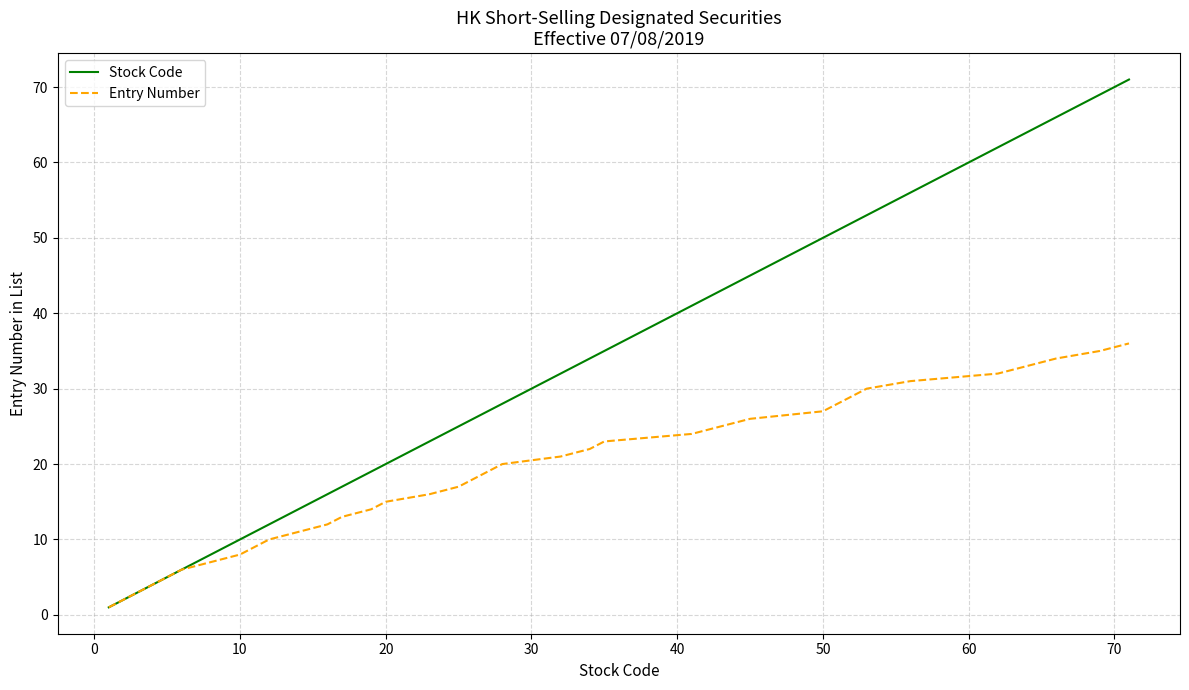

List the series in order of their peak value, highest first.

Stock Code, Entry Number